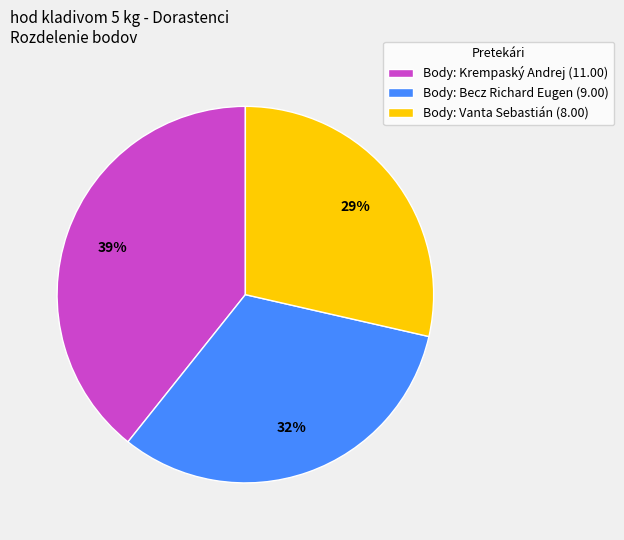

Is it true that Body: Vanta Sebastián (8.00) is 37% of the pie?

False